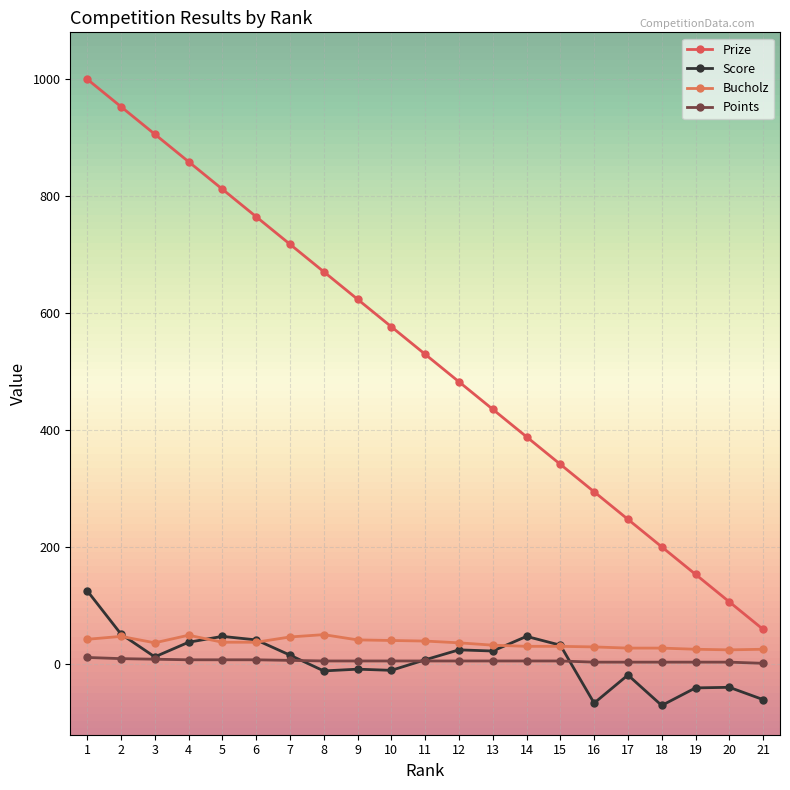

What is the difference between the maximum and minimum values in the Score series?

196